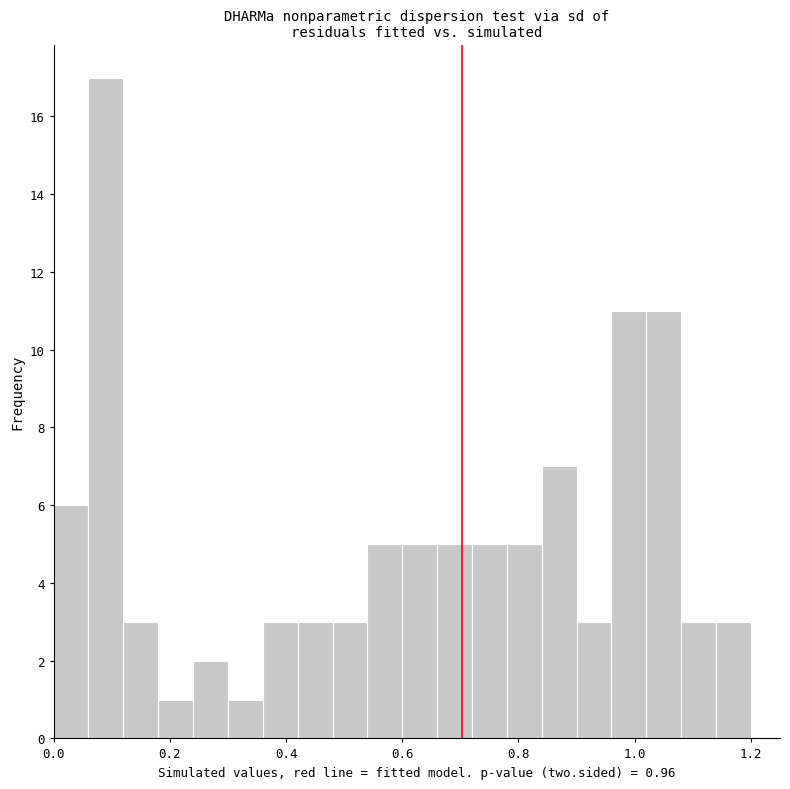

Read against the x-axis, roughly where is the centre of the tallest bar?

0.10